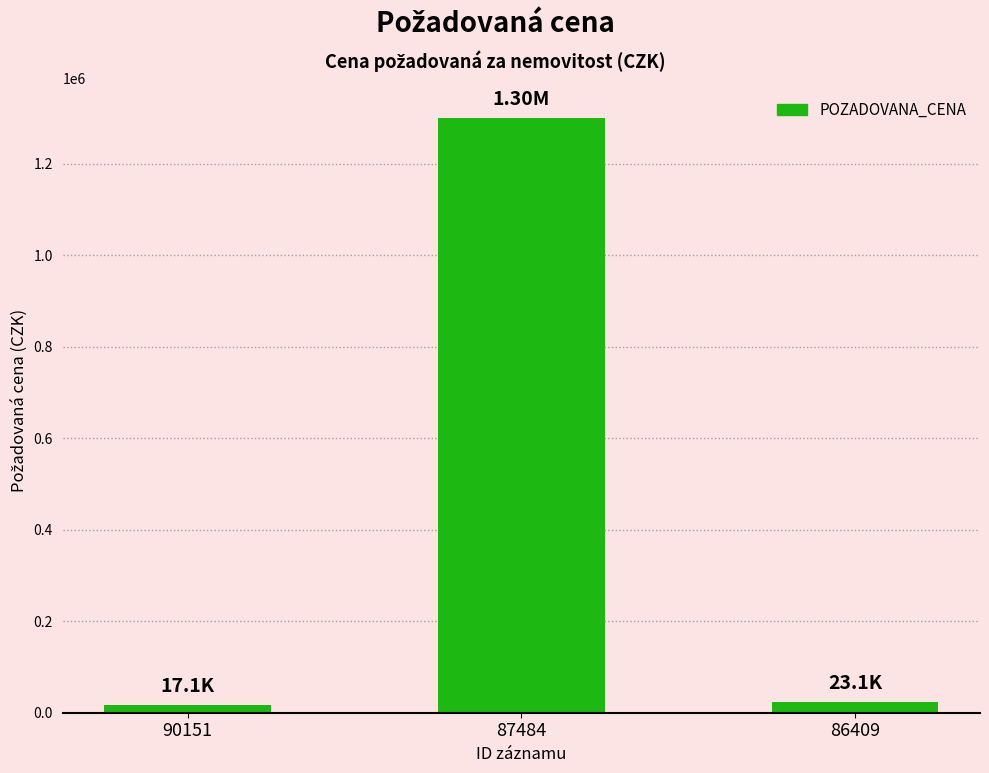

Reading left to right, list all the values displayed in this chart.

17100	1300000	23130